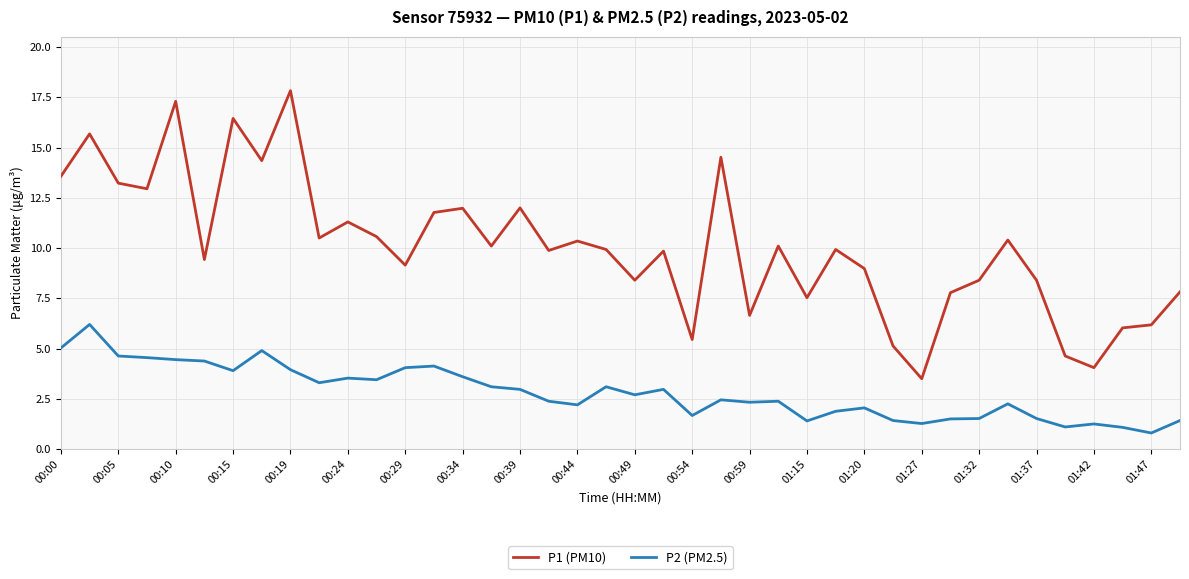

Rank the series by their maximum value, from highest to lowest.

P1 (PM10), P2 (PM2.5)